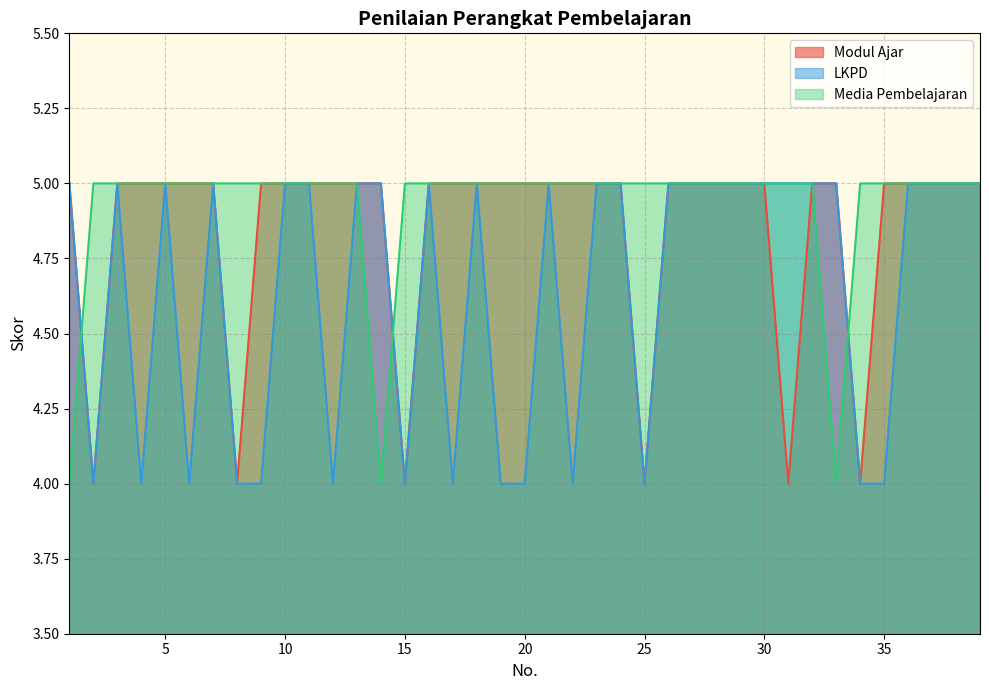

How many distinct data groups are displayed?

3